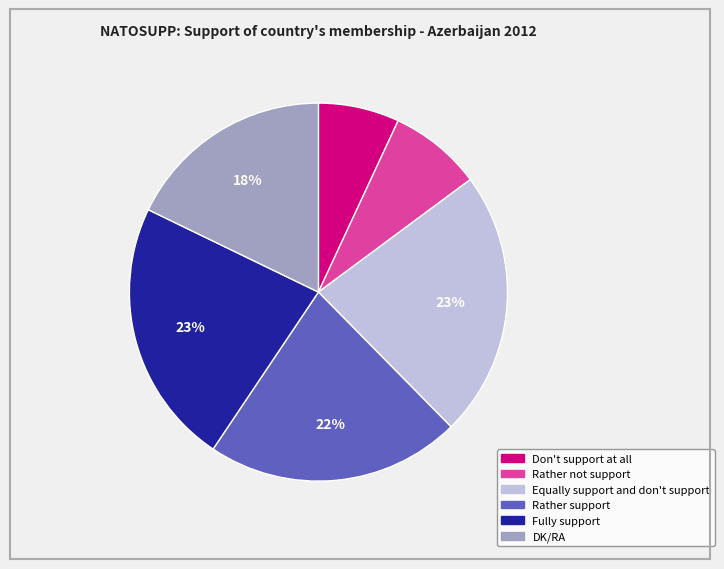

What is the ratio of the value at Fully support to the value at Rather support?

1.0